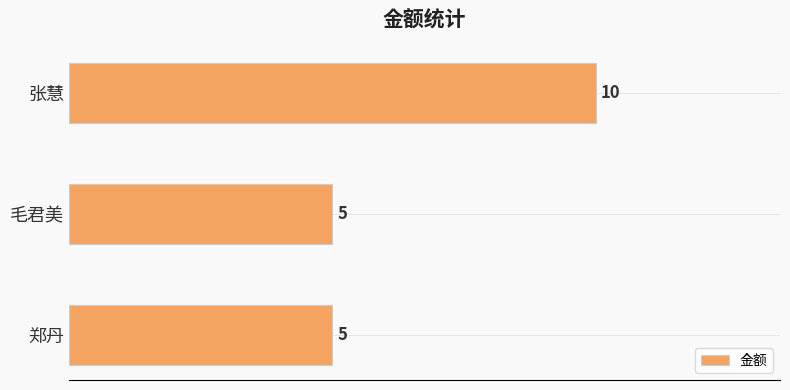

Which category has the highest value across all series?

张慧